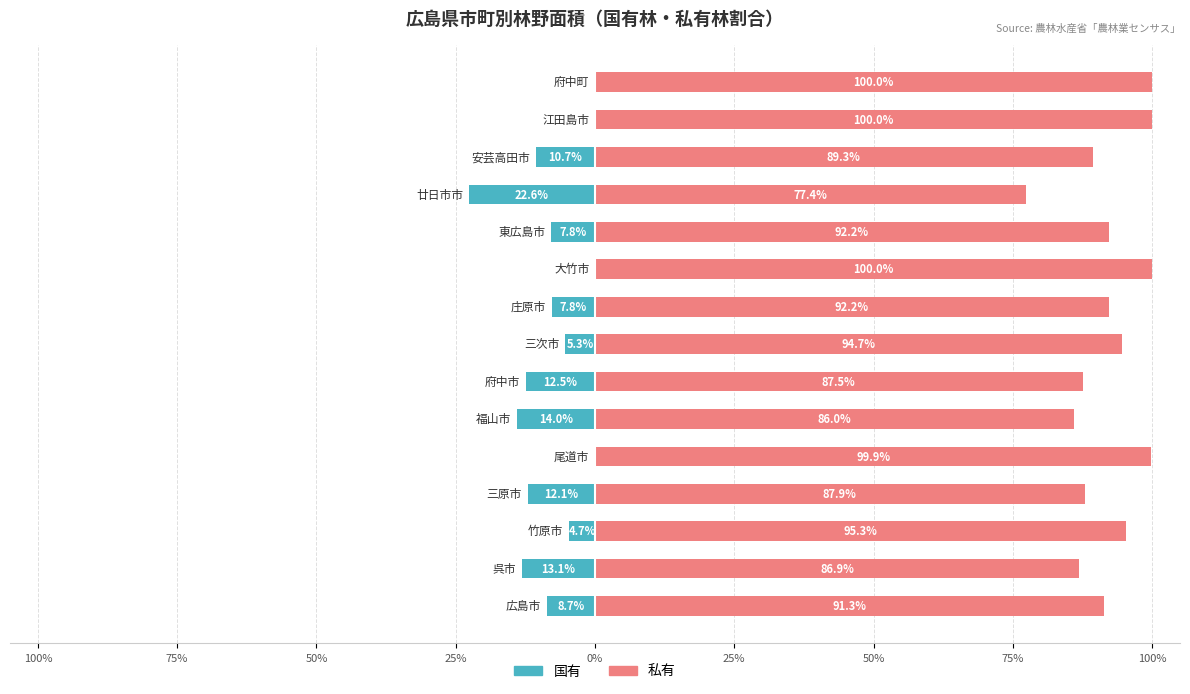

Which series has the largest range (max minus min)?

国有